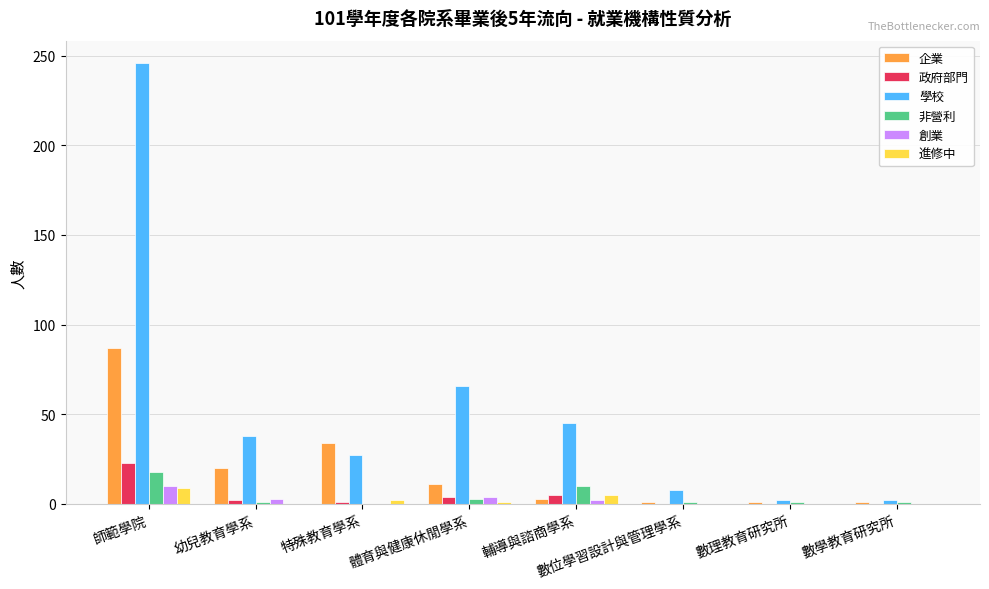

What is the total value across all series at 師範學院?

393